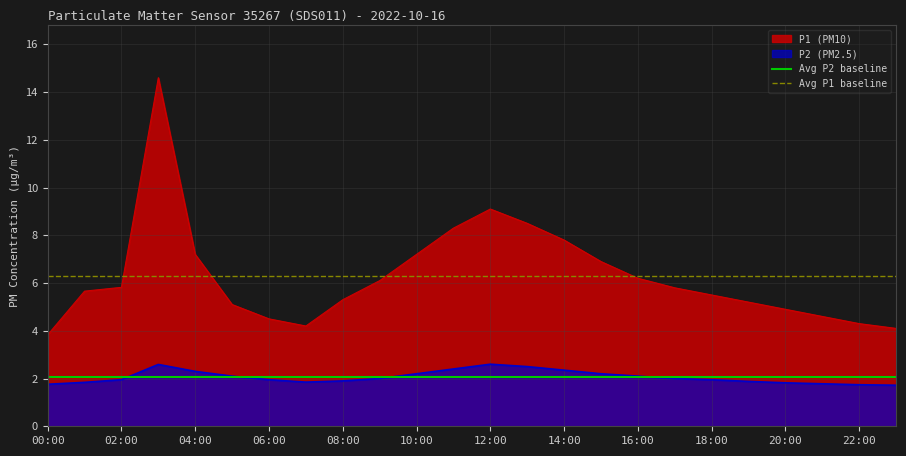

Is it true that P2 (PM2.5) equals 1.2 at 10:00?

False